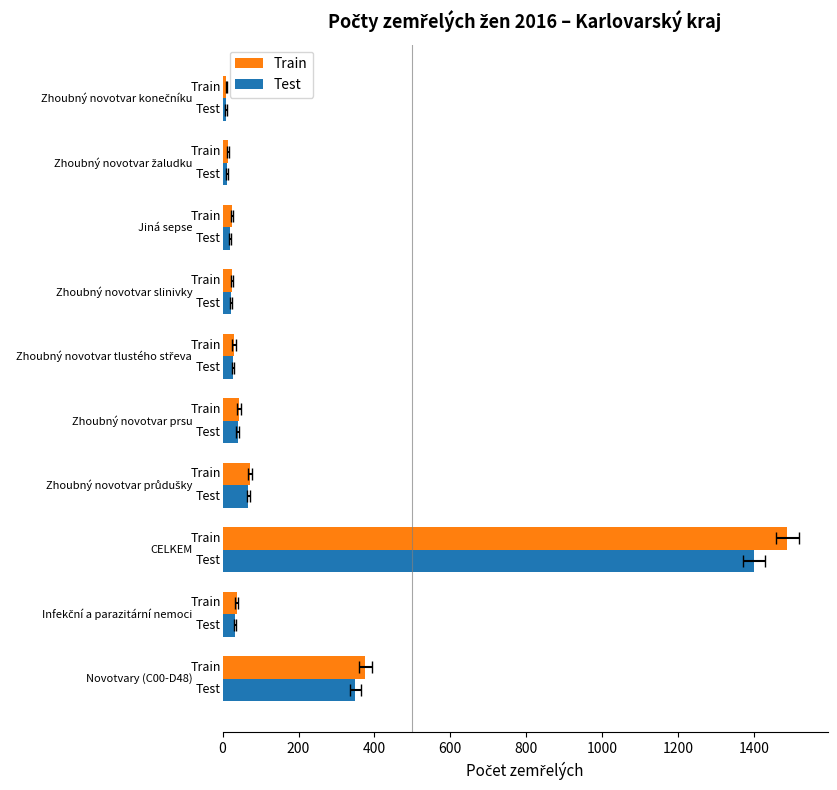

True or false: Test has a value of 15 at 9.

False